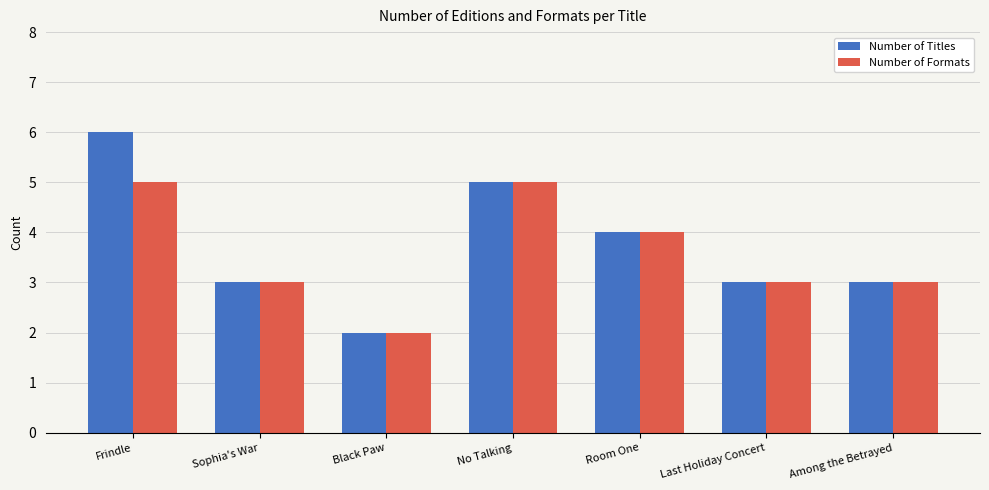

Read the Number of Formats value at Frindle.

5